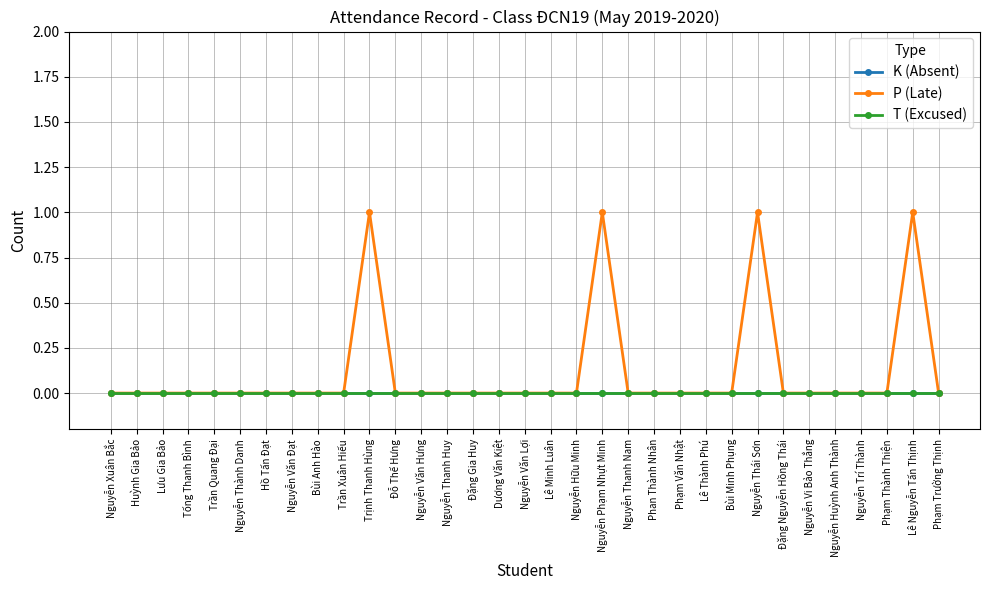

Is this an area chart (filled region under the line)?

No